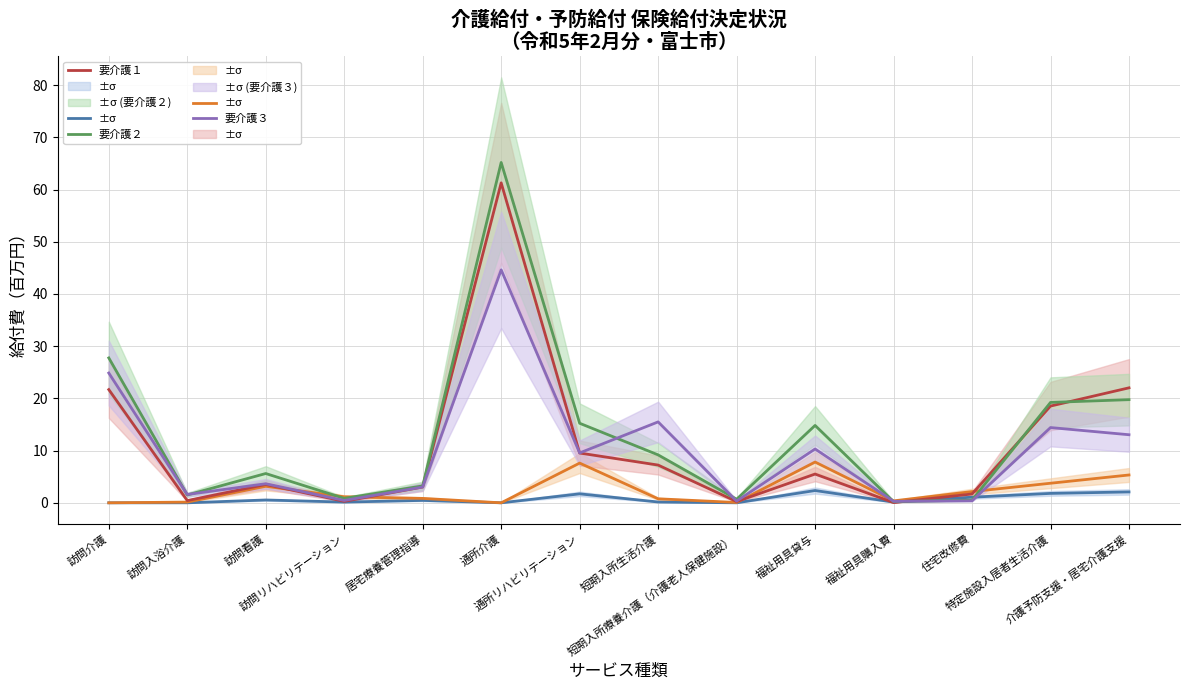

Reading right to left, transcribe all the data shown in this chart.

要支援１: 2.1	1.8	1.1	0.1	2.4	0.0	0.2	1.7	0.0	0.5	0.1	0.5	0.0	0.0
要支援２: 5.3	3.7	2.2	0.4	7.8	0.1	0.8	7.6	0.0	0.8	1.2	3.2	0.1	0.0
要介護１: 22.0	18.5	1.7	0.0	5.5	0.2	7.2	9.5	61.3	3.0	0.3	3.5	0.4	21.7
要介護２: 19.8	19.2	0.5	0.2	14.8	0.7	9.2	15.2	65.2	3.2	0.9	5.6	1.5	27.8
要介護３: 13.0	14.4	0.4	0.3	10.3	0.3	15.5	9.6	44.6	3.0	0.5	3.7	1.6	24.9